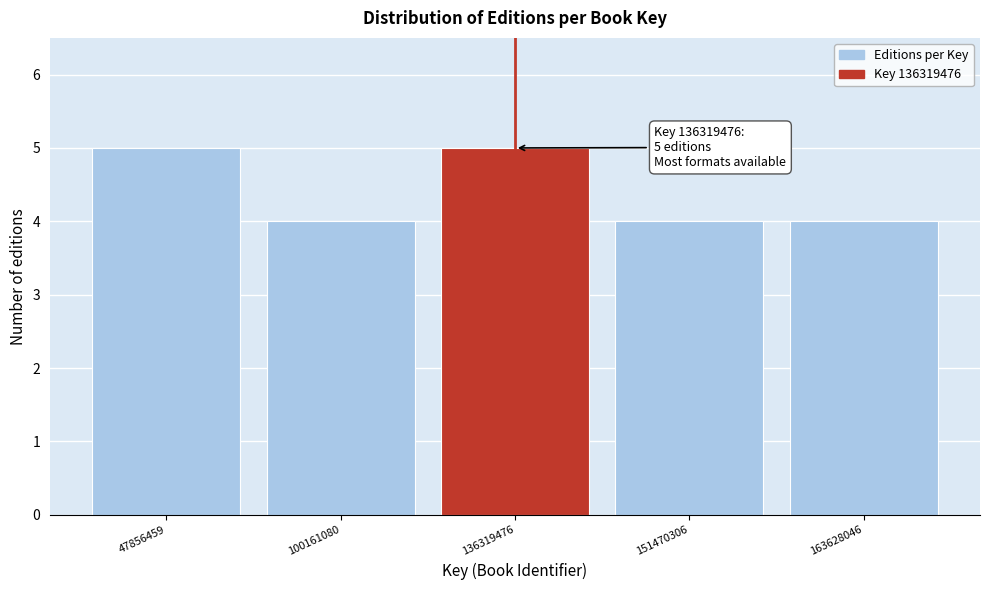

Reading left to right, list all the values displayed in this chart.

5	4	5	4	4